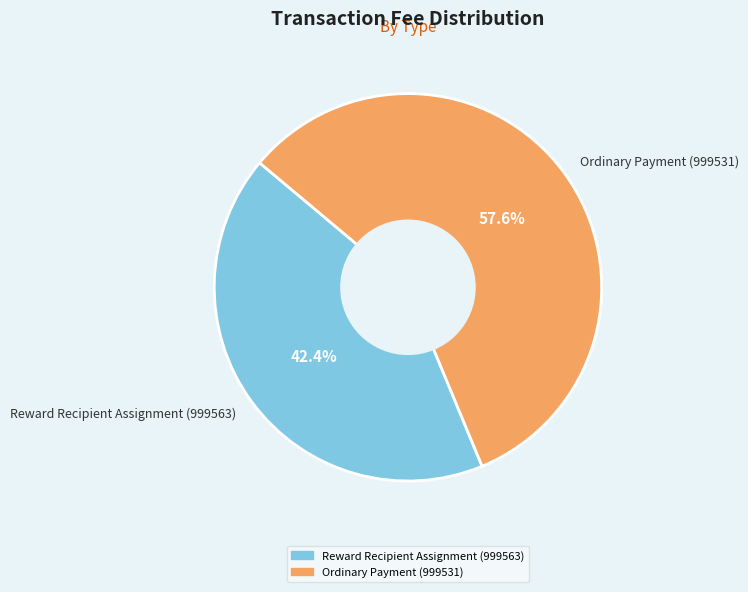

To the nearest percent, what is the average slice percentage?

50%